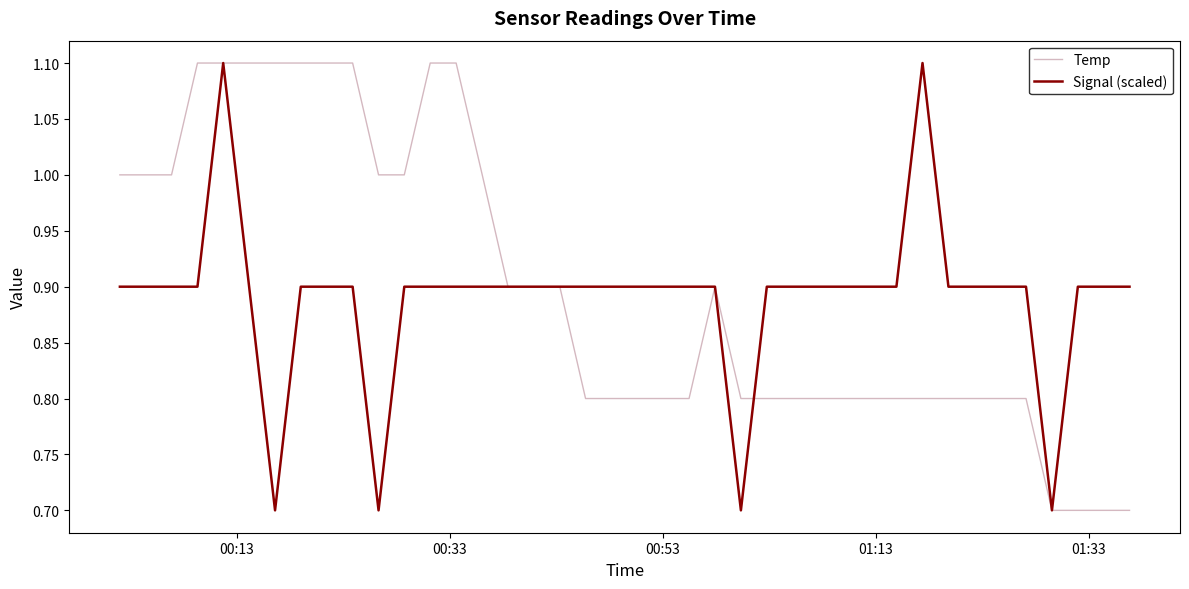

What is the smallest value displayed?

0.7